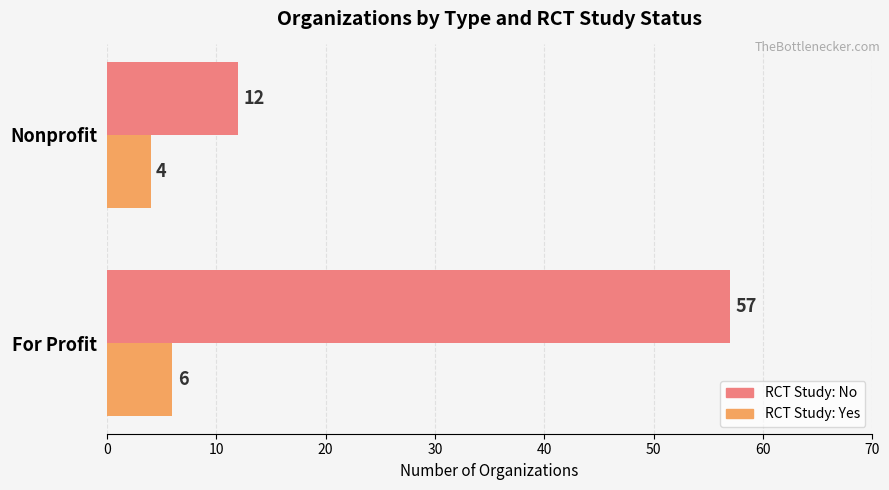

Which series has the largest range (max minus min)?

RCT Study: No